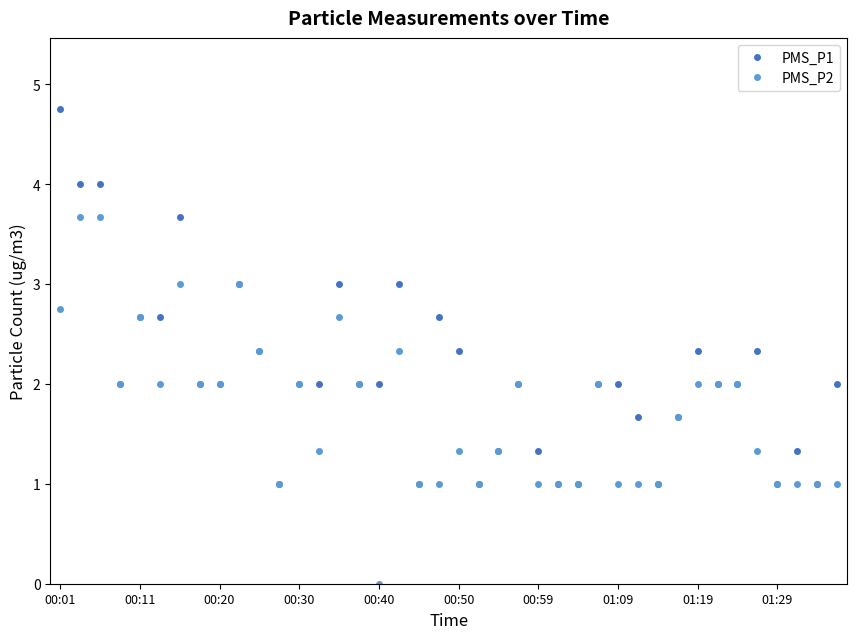

What is the value of the PMS_P1 point at the 13th from the left?

2.0